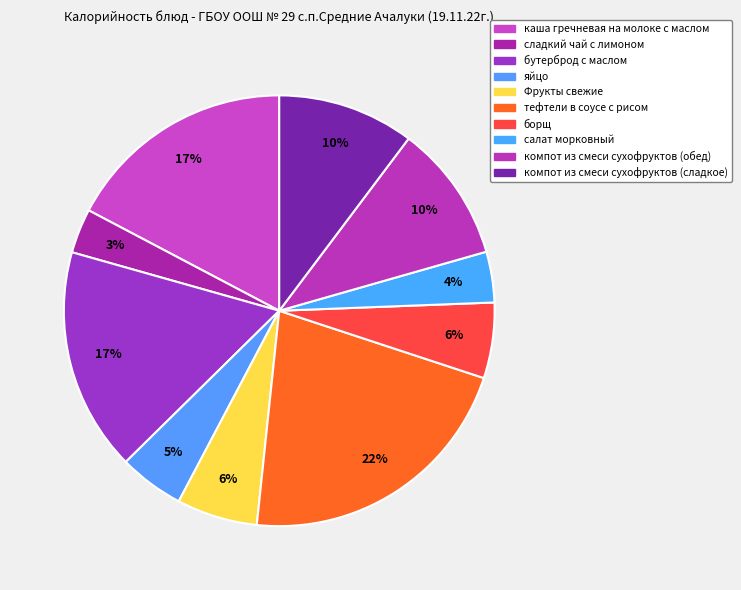

What percentage is the салат морковный slice, to the nearest percent?

4%